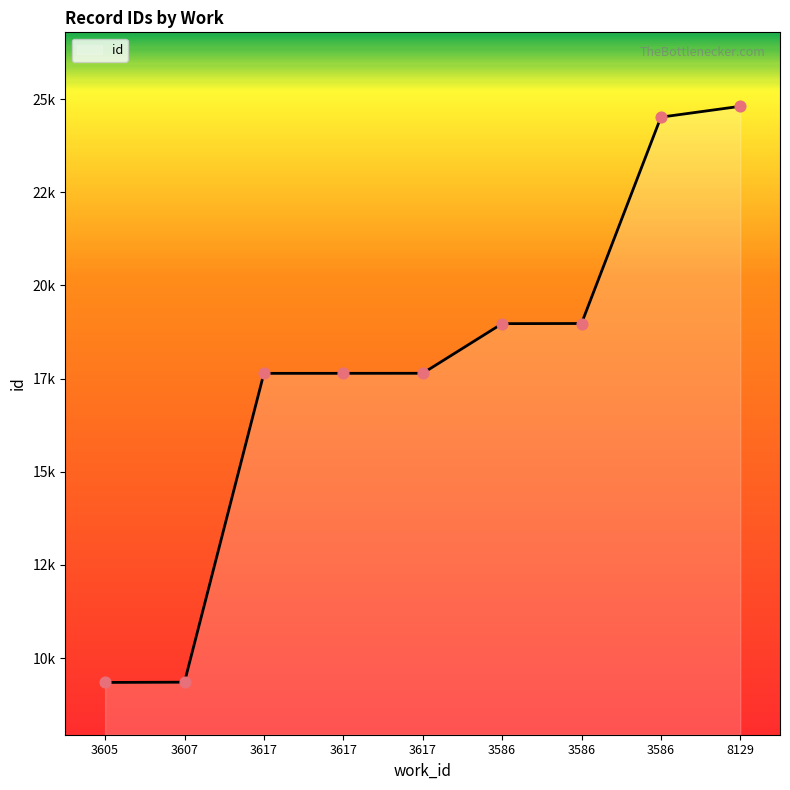

Is this an area chart (filled region under the line)?

Yes